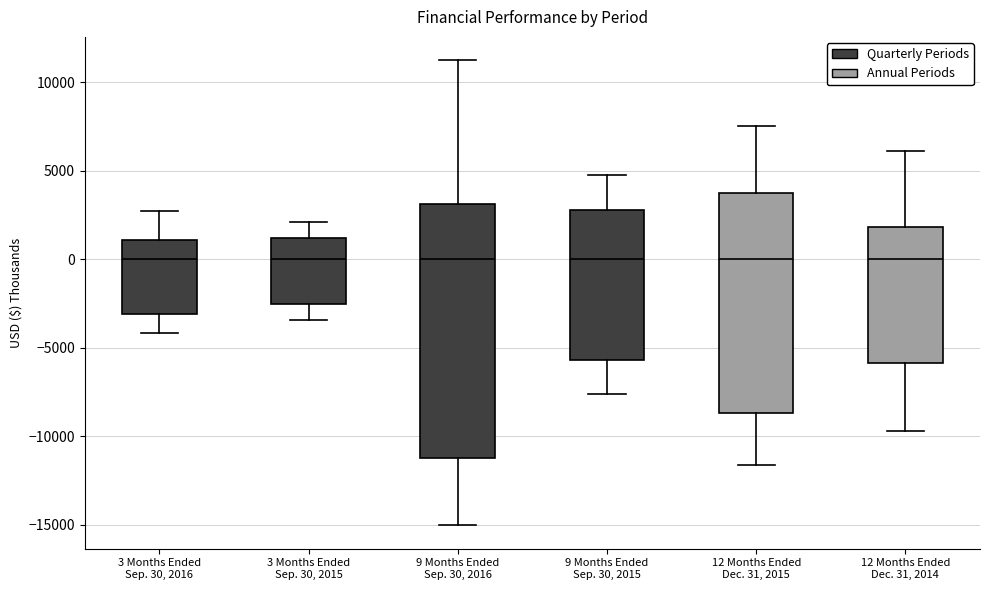

Which box is the tallest, from its lower edge to its upper edge?

9 Months Ended Sep. 30, 2016